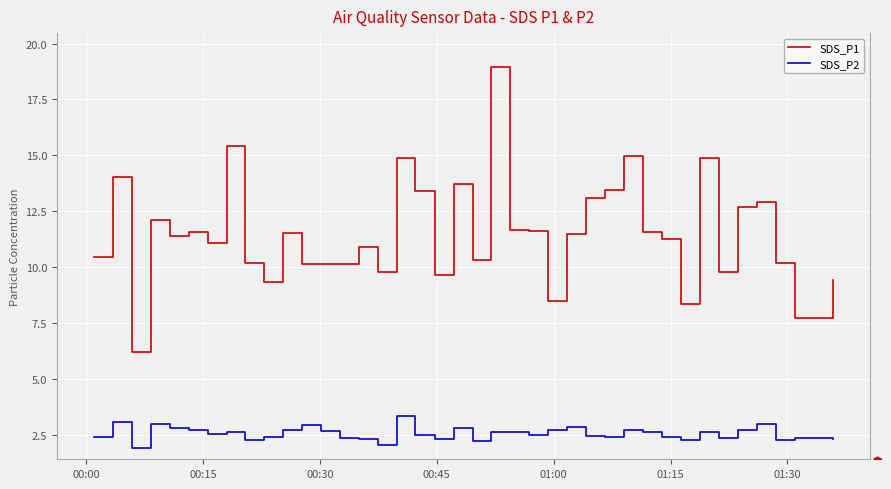

Rank the series by their average value, from lowest to highest.

SDS_P2, SDS_P1